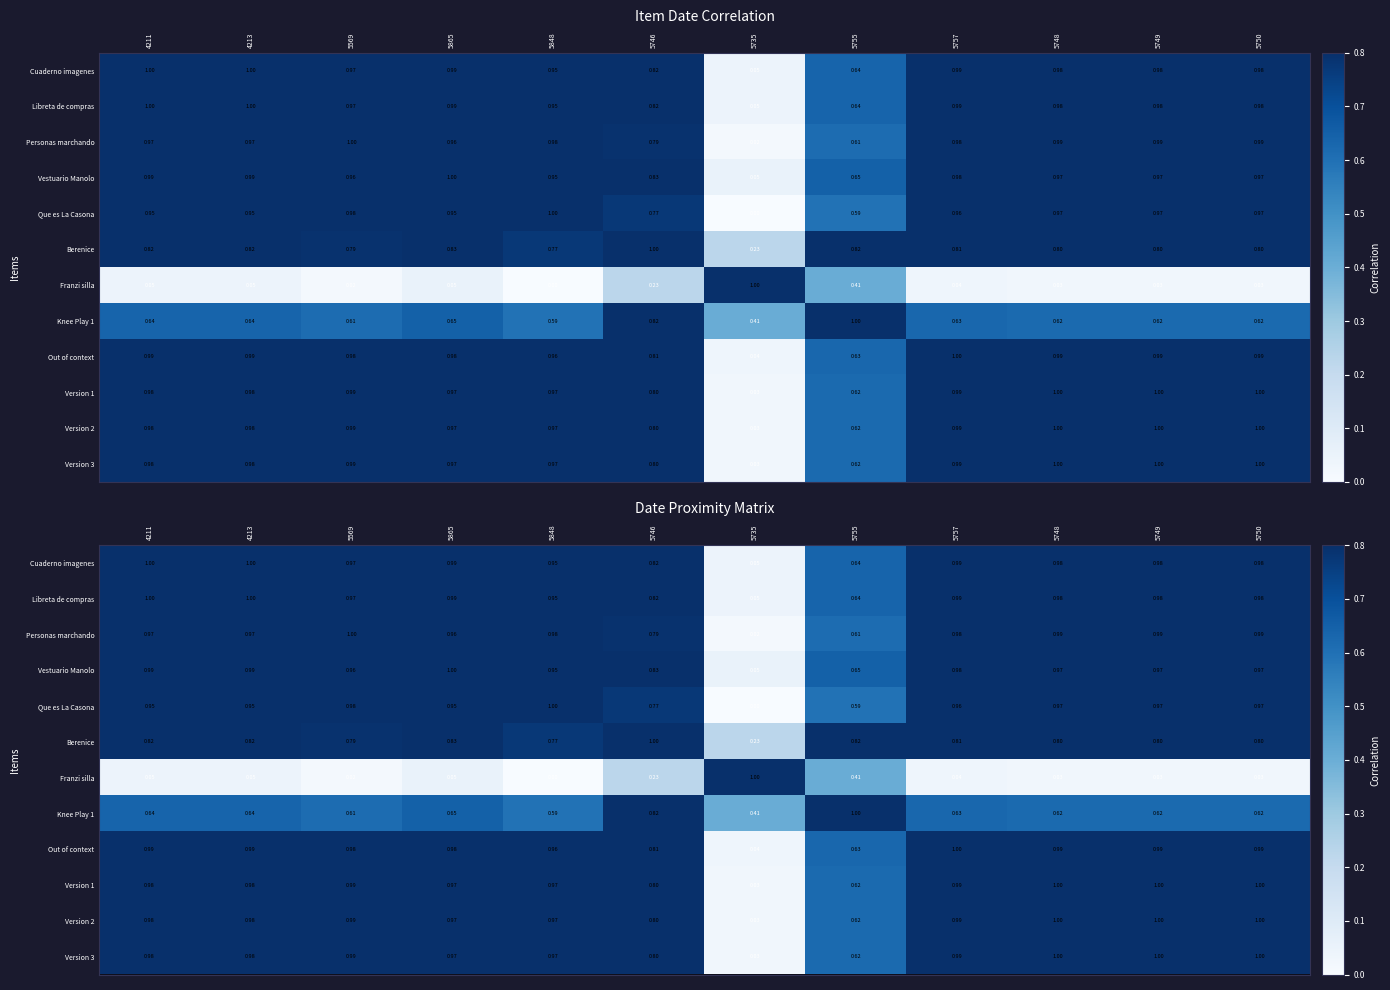

The value of Libreta de compras at 4213 is 1.0. True or false?

True